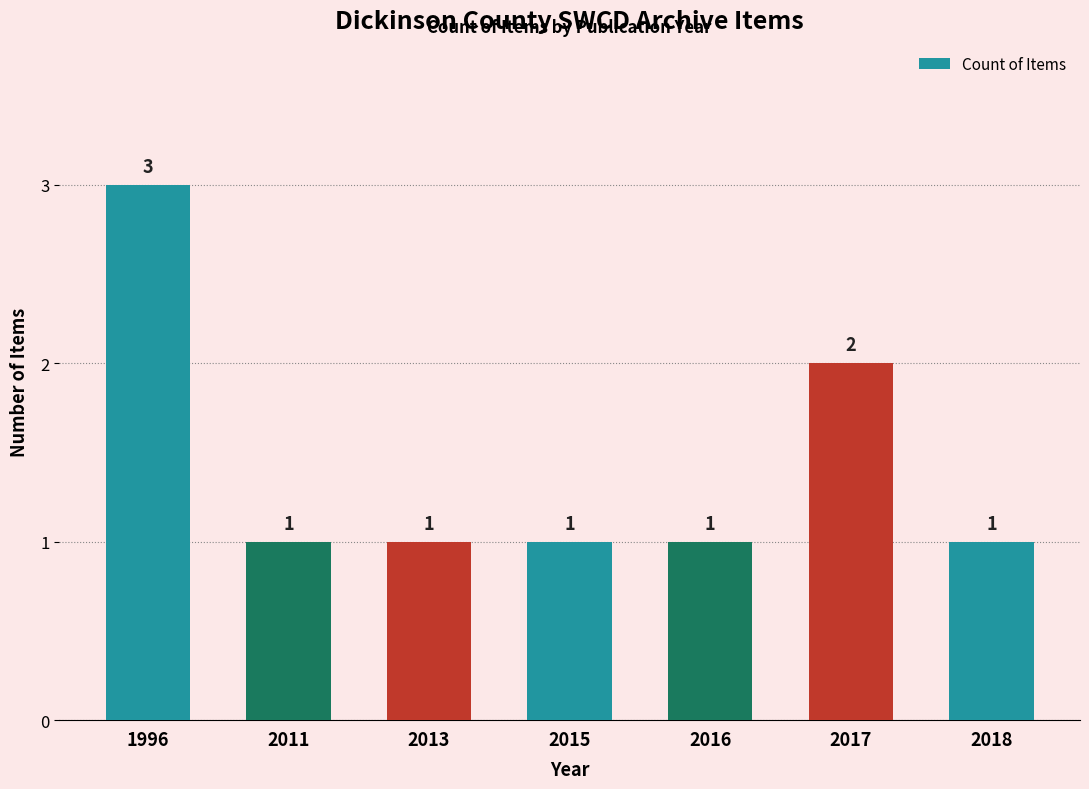

The value at 1996 is 5. True or false?

False